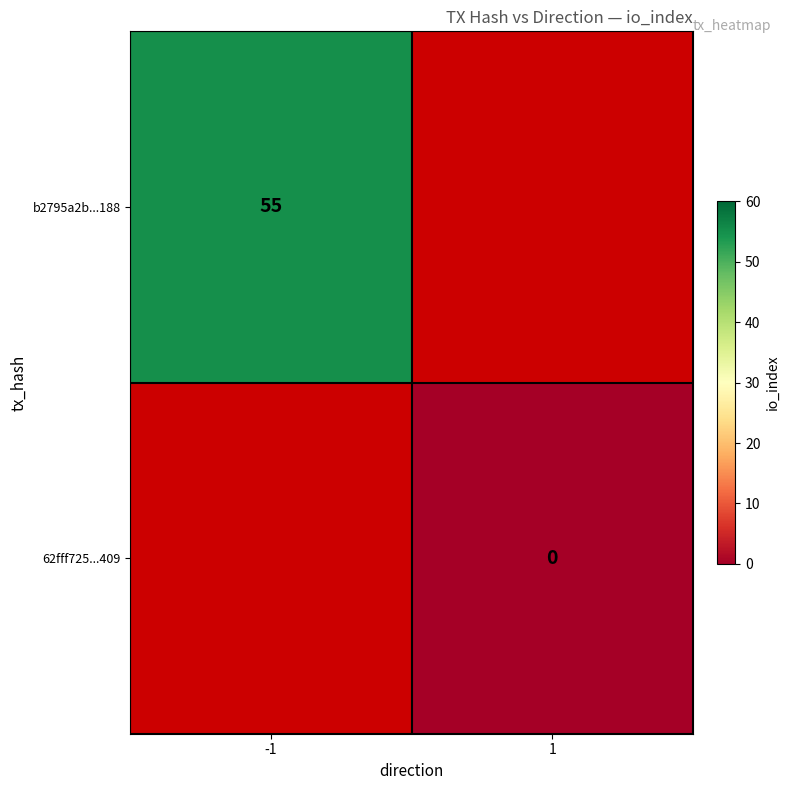

Is it true that b2795a2b...188 equals 36.6 at -1?

False